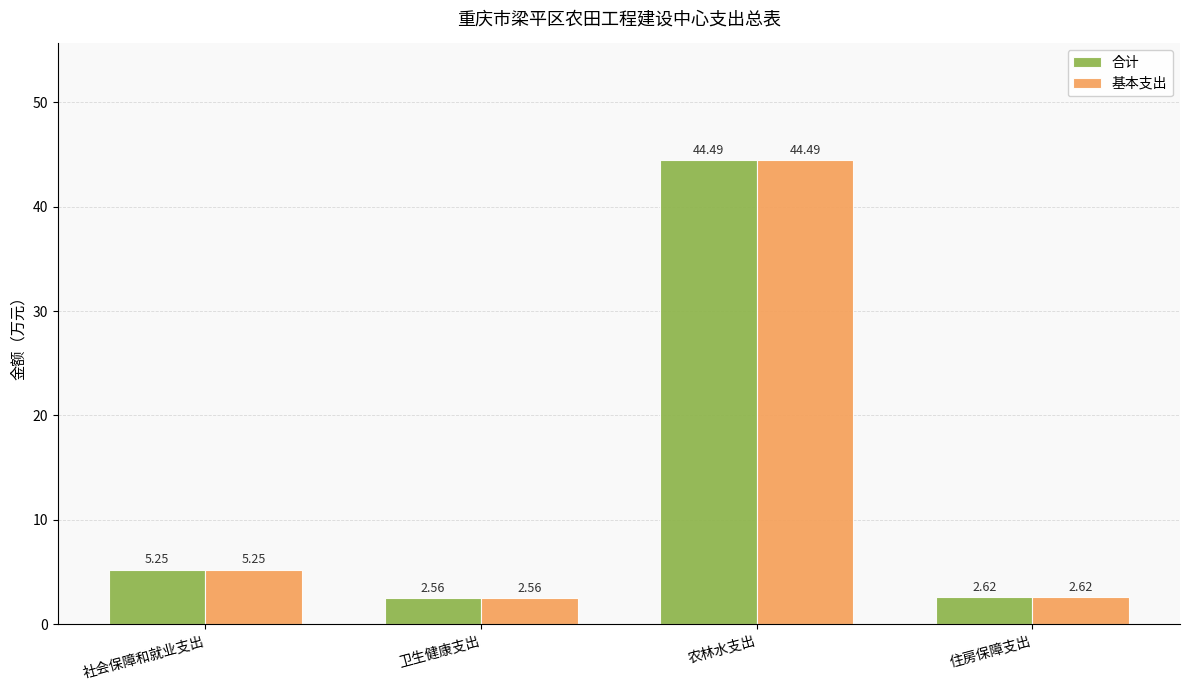

At which label does 基本支出 reach its peak?

农林水支出